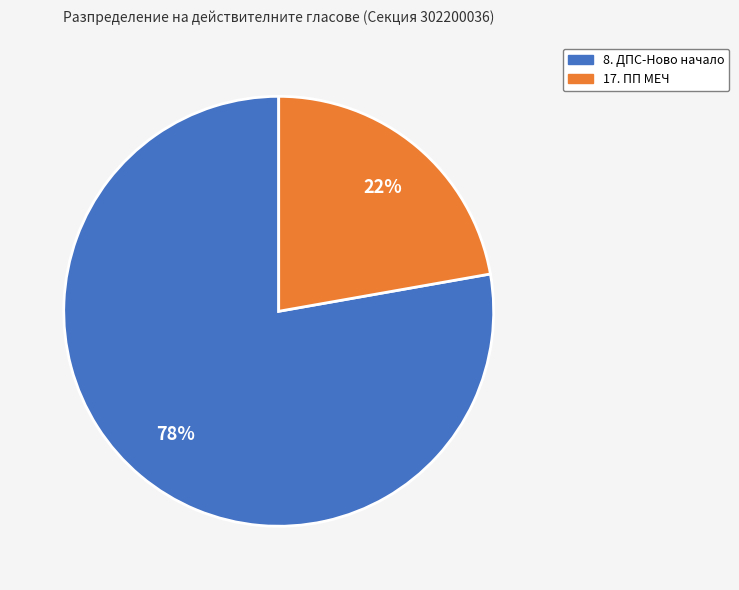

To the nearest percent, what is the combined percentage of 8. ДПС-Ново начало and 17. ПП МЕЧ?

100%